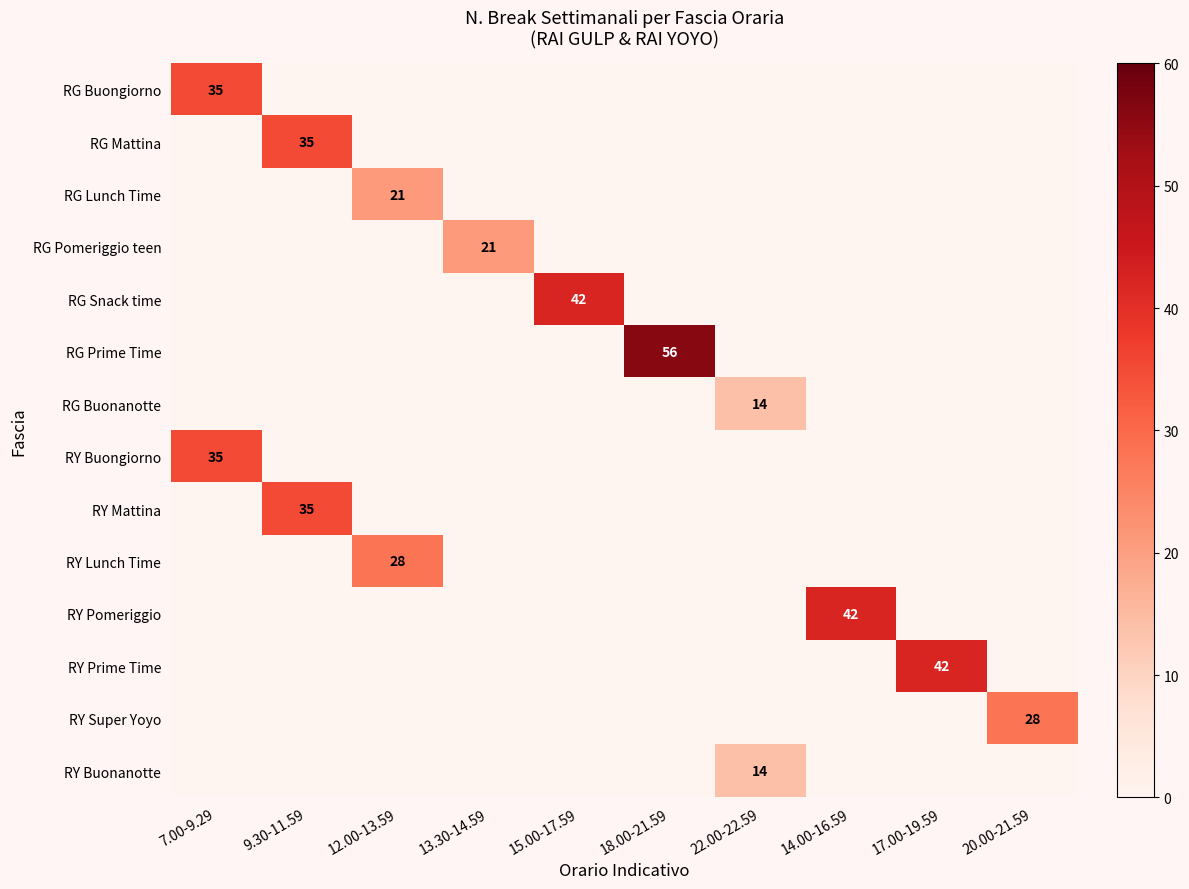

Is it true that RG Buongiorno equals 35 at 7.00-9.29?

True